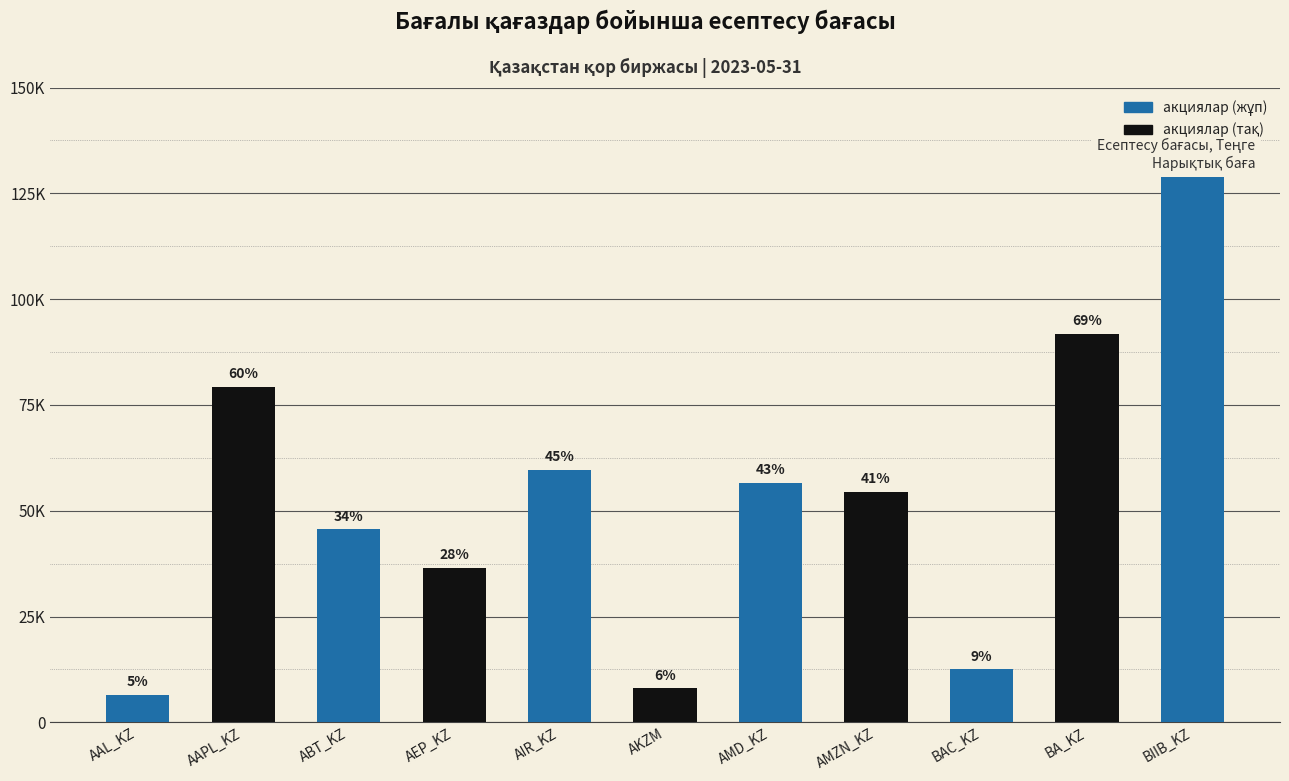

Reading right to left, extract all data points from this chart.

BIIB_KZ=132659.0	BA_KZ=91836.0	BAC_KZ=12553.2	AMZN_KZ=54500.7	AMD_KZ=56568.7	AKZM=8042.0	AIR_KZ=59634.0	AEP_KZ=36494.8	ABT_KZ=45647.5	AAPL_KZ=79345.5	AAL_KZ=6499.0